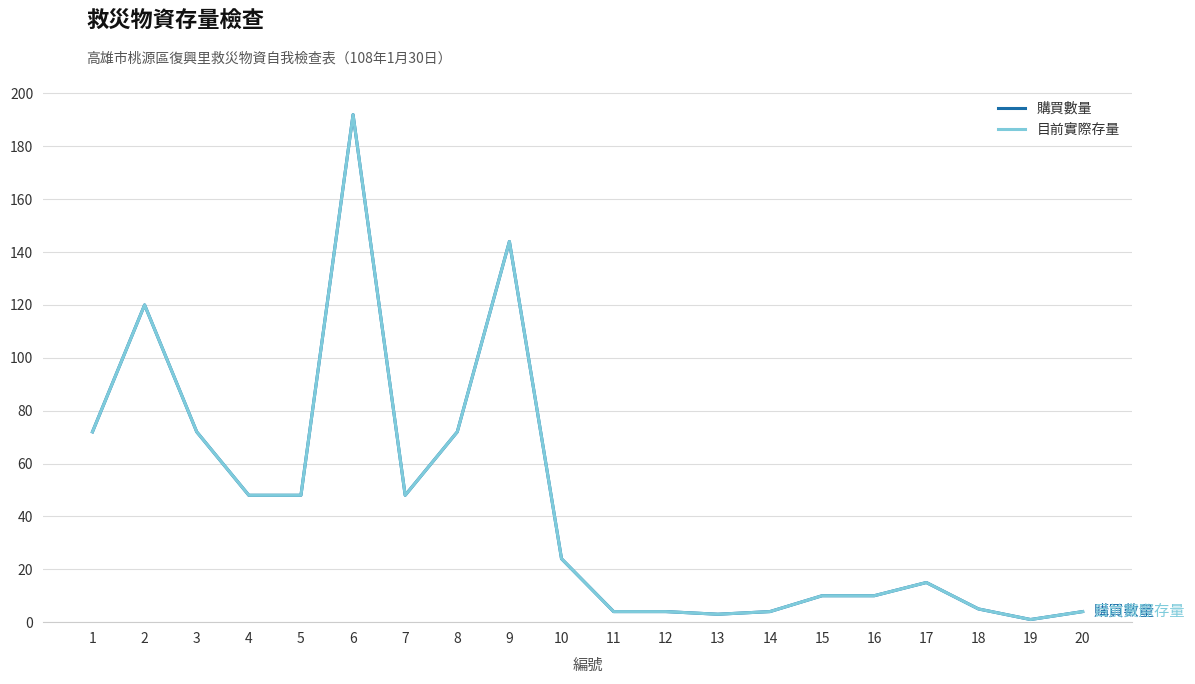

Does the chart display data point markers on the line(s)?

No